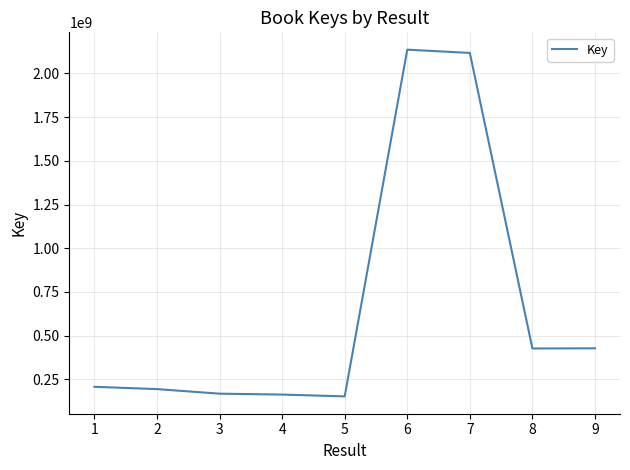

Is it true that the value at 5 is 151577309?

True